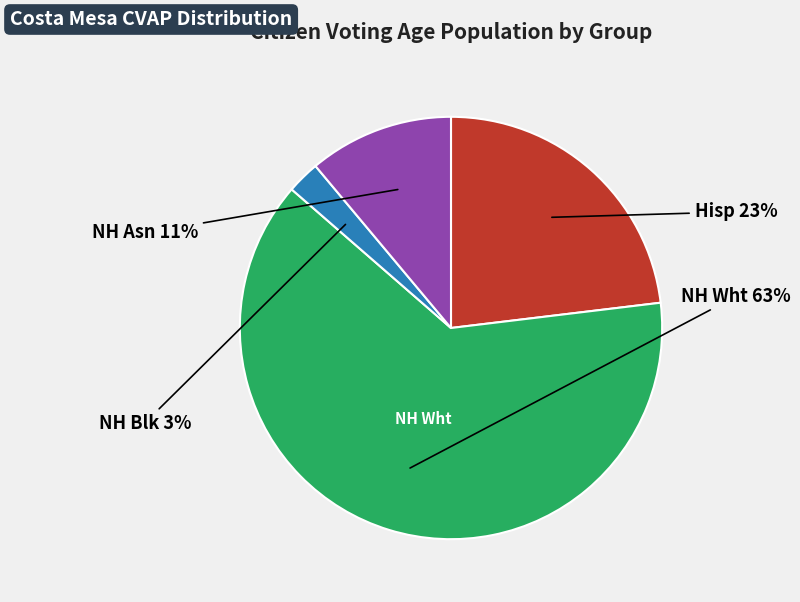

Is there a majority slice in this chart?

Yes